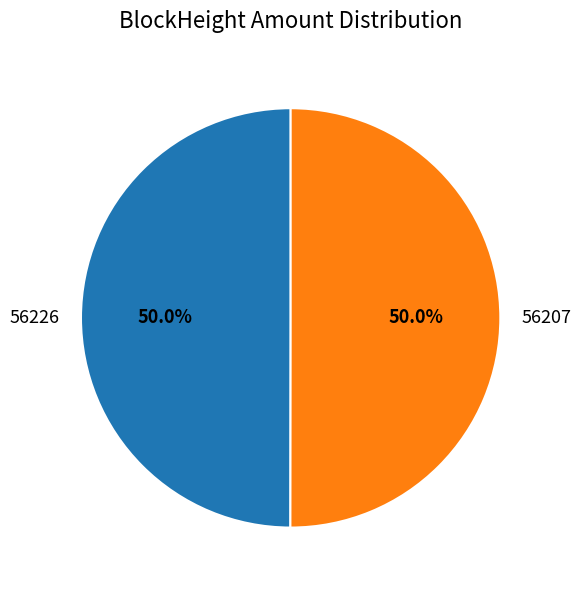

What portion of the pie excludes 56226?

50.0%